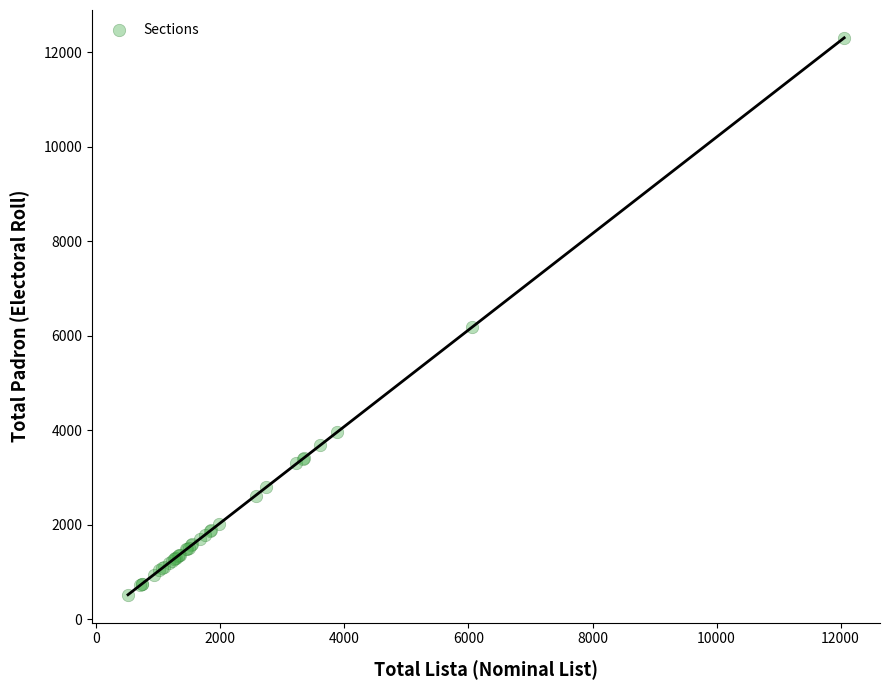

What Y value in the scatter plot is closest to 6406?

6184